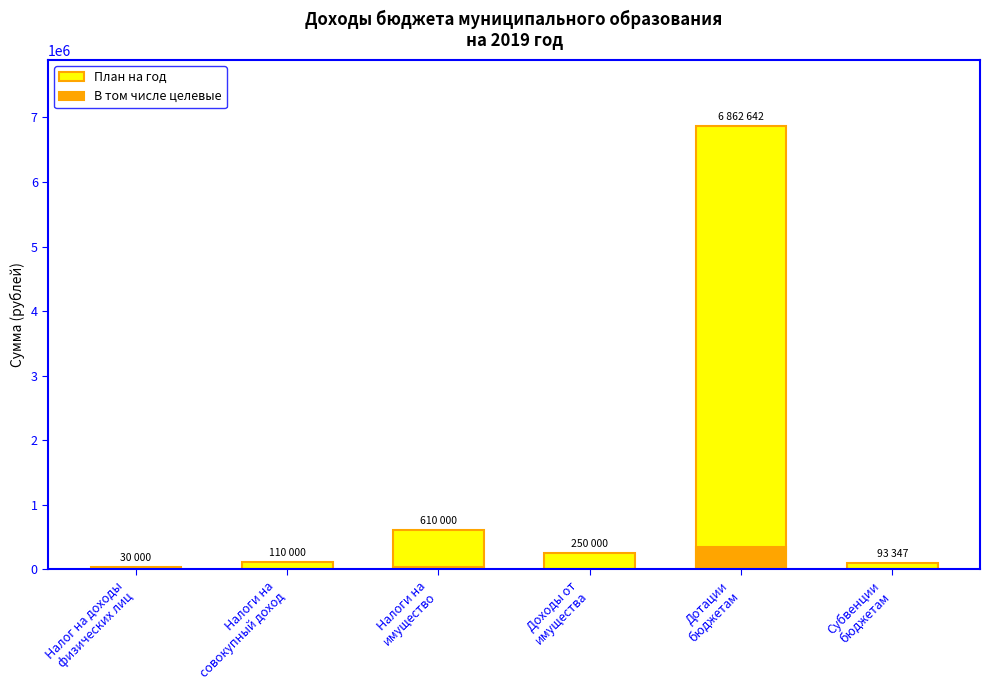

What is the sum of the План на год values at Доходы от
имущества and Налоги на
совокупный доход?

360000.0